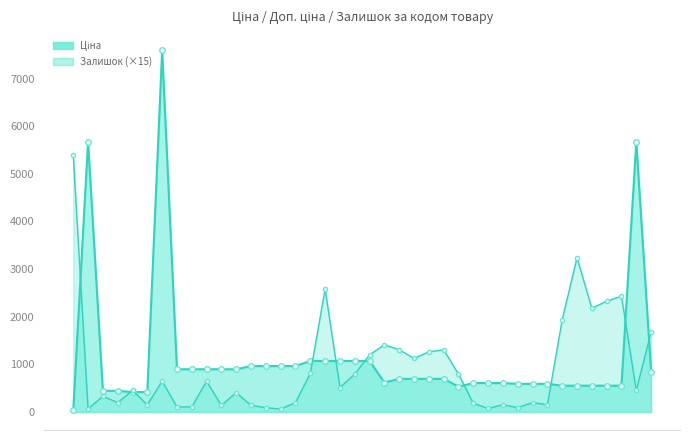

Which series ends up on top after the final intersection of Ціна and Залишок?

Залишок